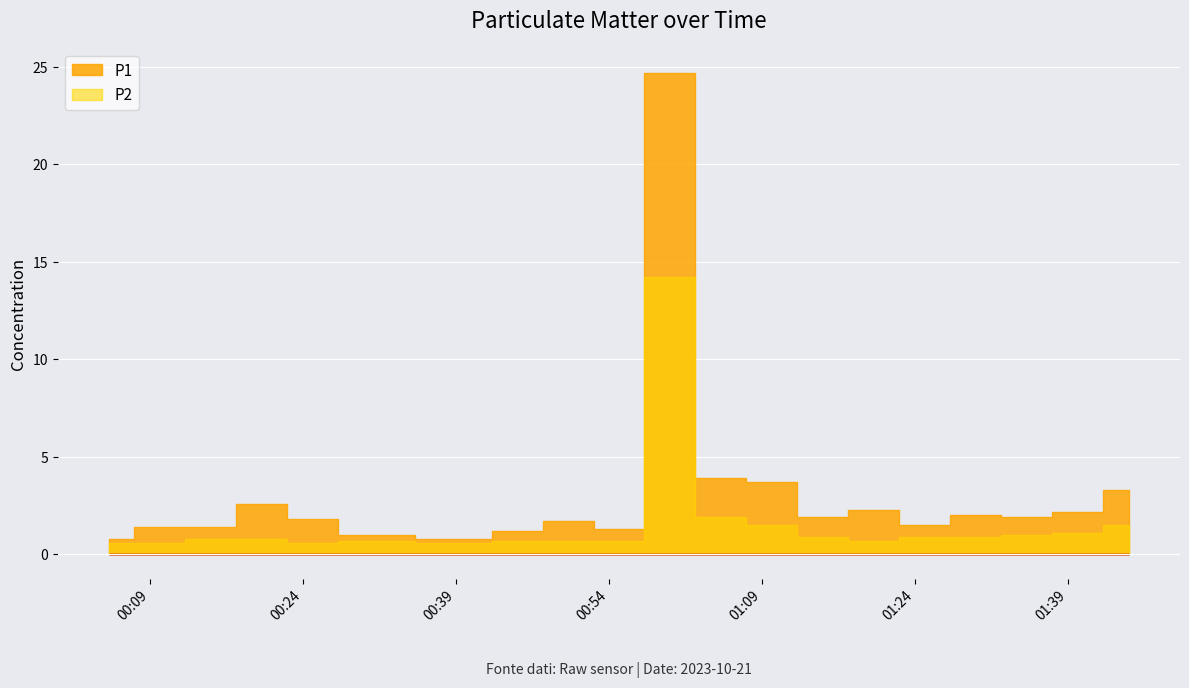

True or false: P1 has a value of 1.4 at 2023/10/21 00:14:59.

True